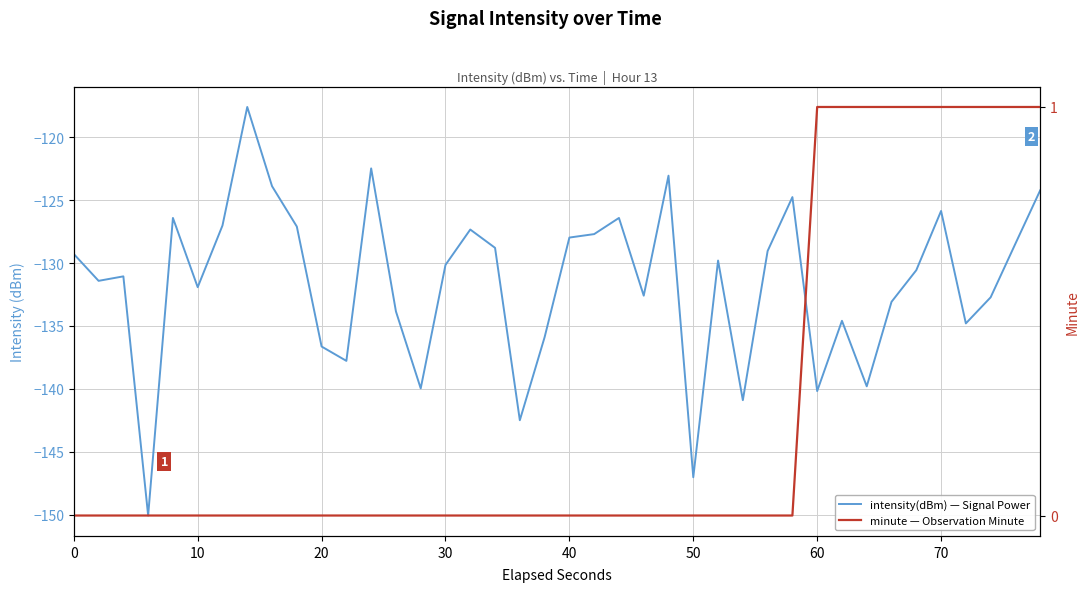

How many interior local peaks does the intensity(dBm) — Signal Power series have?

11